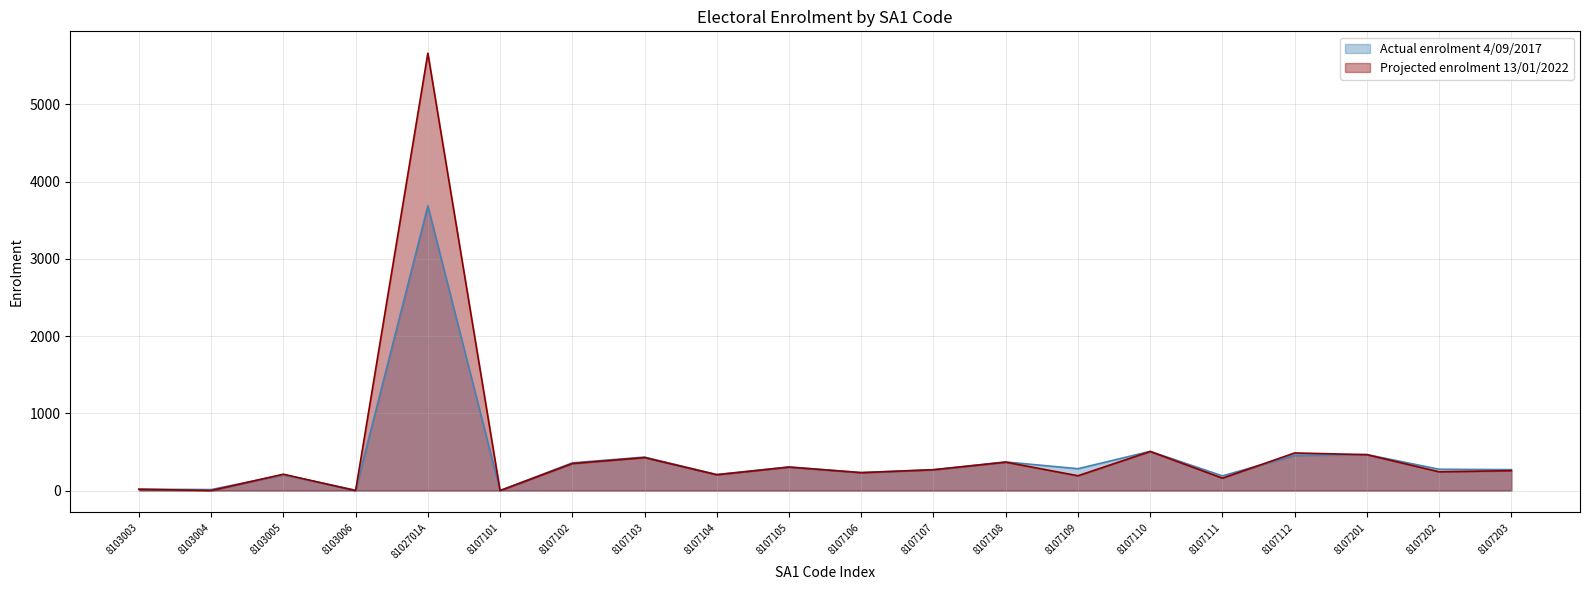

What position from the right is 8107201?

3